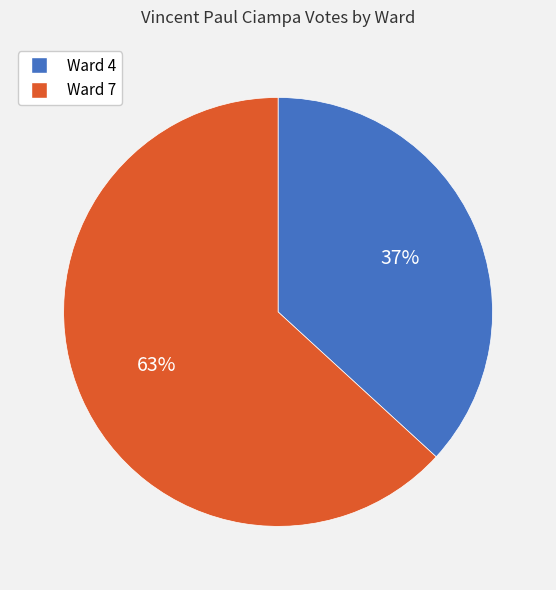

The Ward 4 slice represents 50% of the pie. True or false?

False